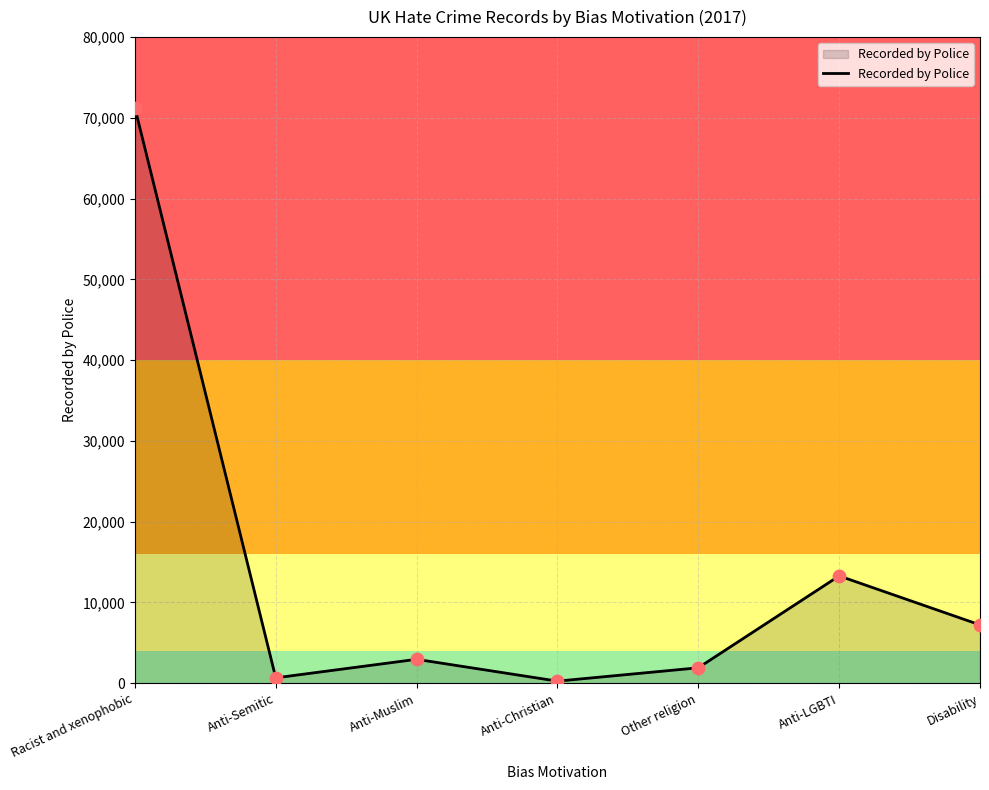

Between Racist and xenophobic and Other religion, which is larger?

Racist and xenophobic